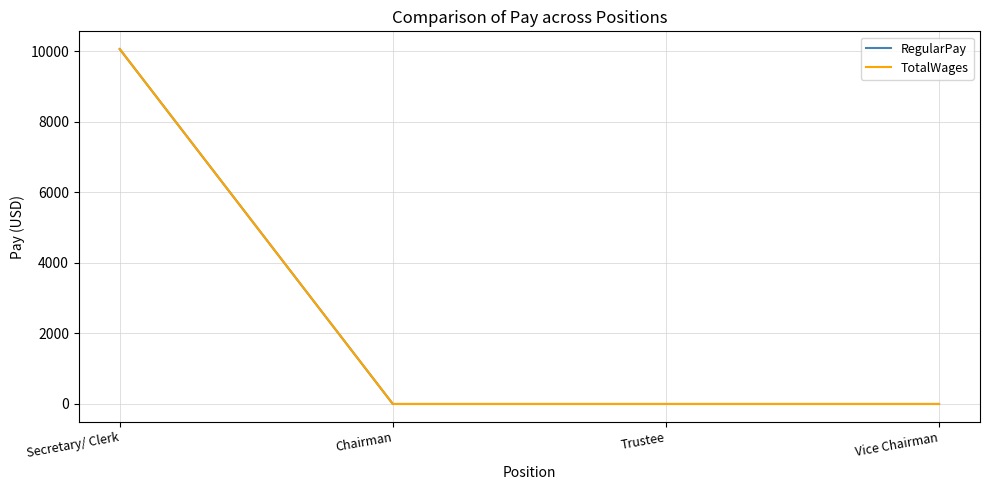

True or false: TotalWages and RegularPay intersect in this chart.

False